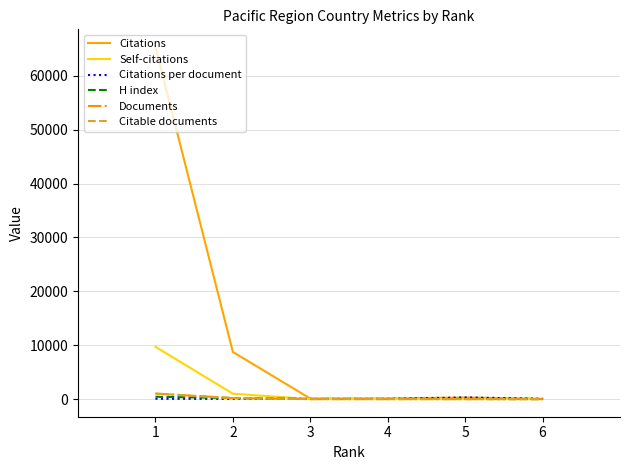

Does the chart have visible grid lines?

Yes